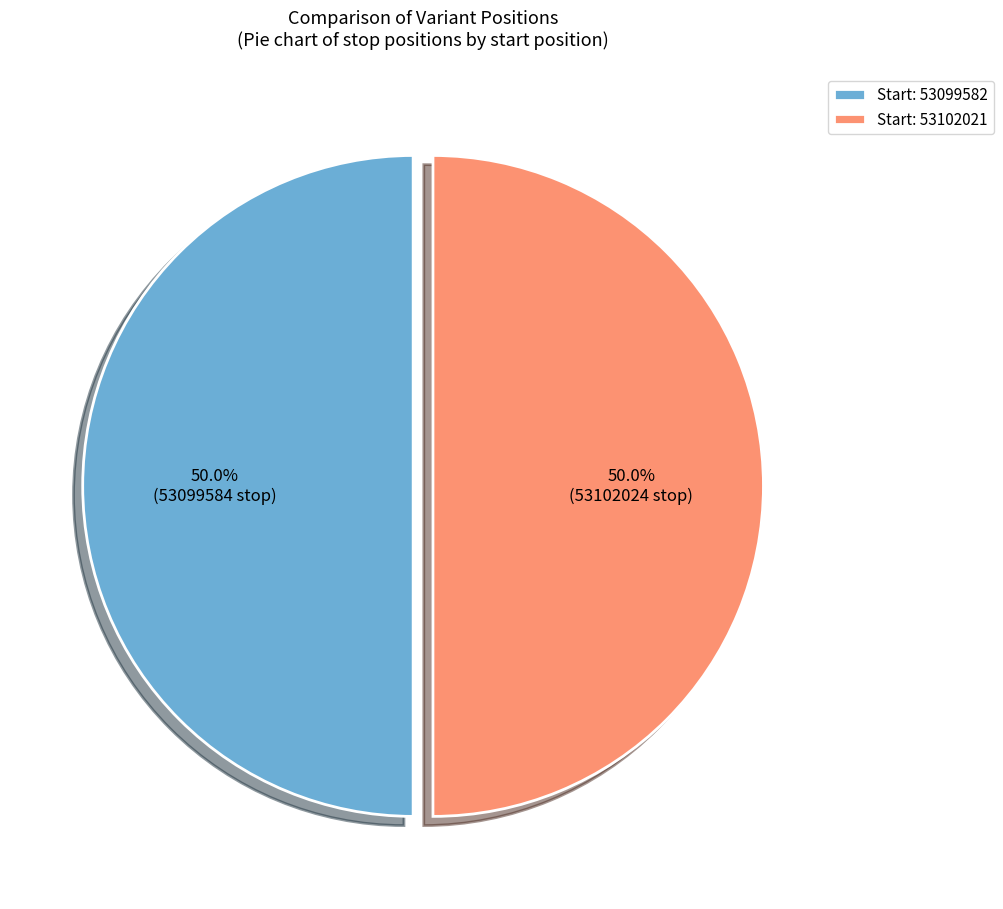

What is the total percentage of Start: 53102021 and Start: 53099582?

100.0%